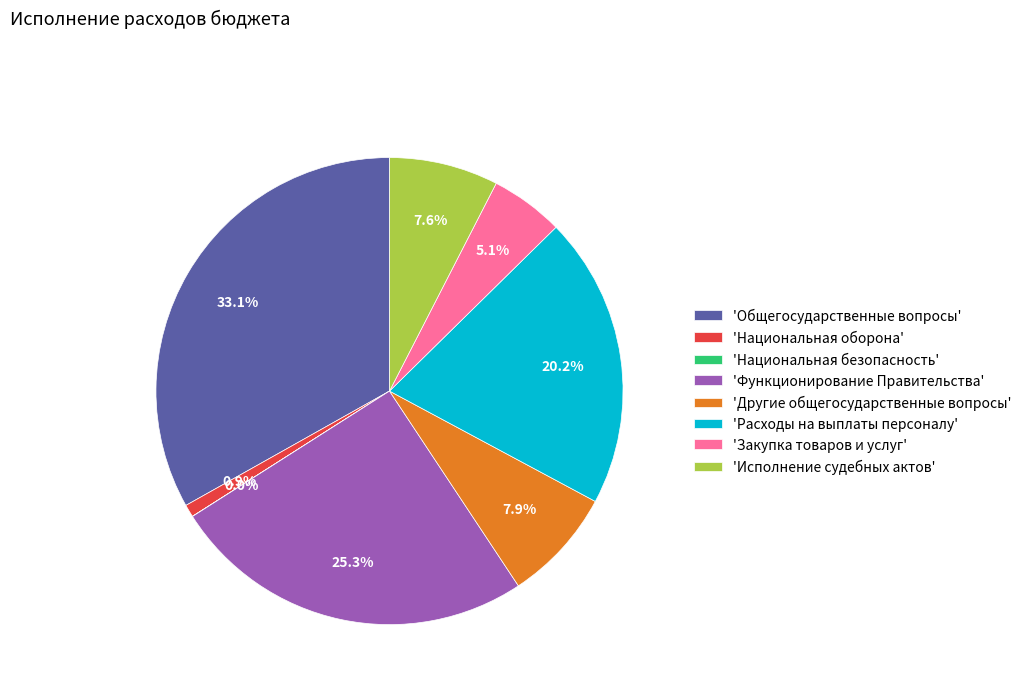

What portion of the pie excludes 'Расходы на выплаты персоналу'?

79.8%